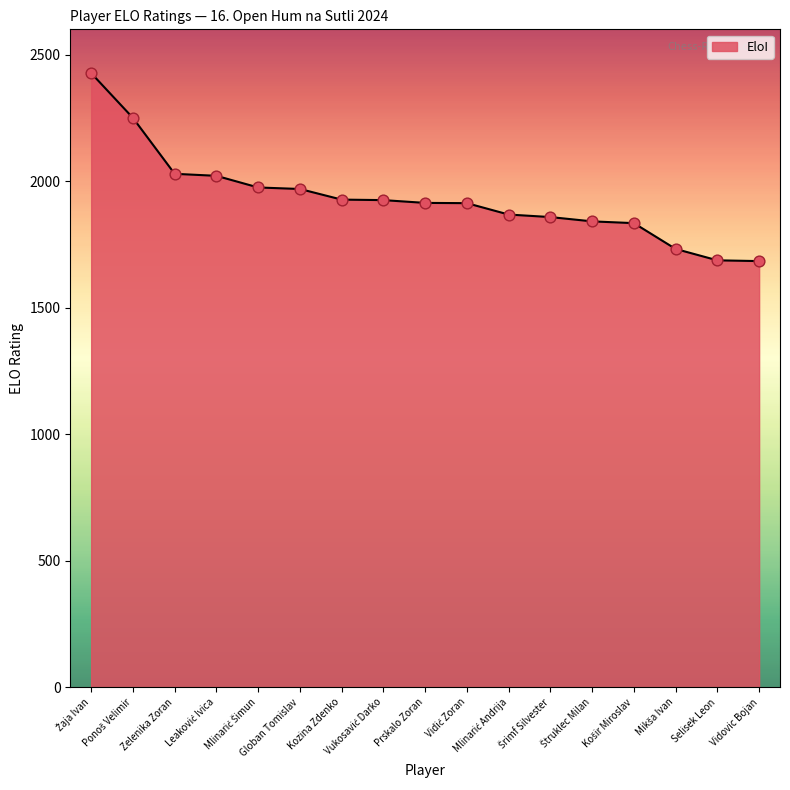

What is the minimum value shown in the chart?

1684